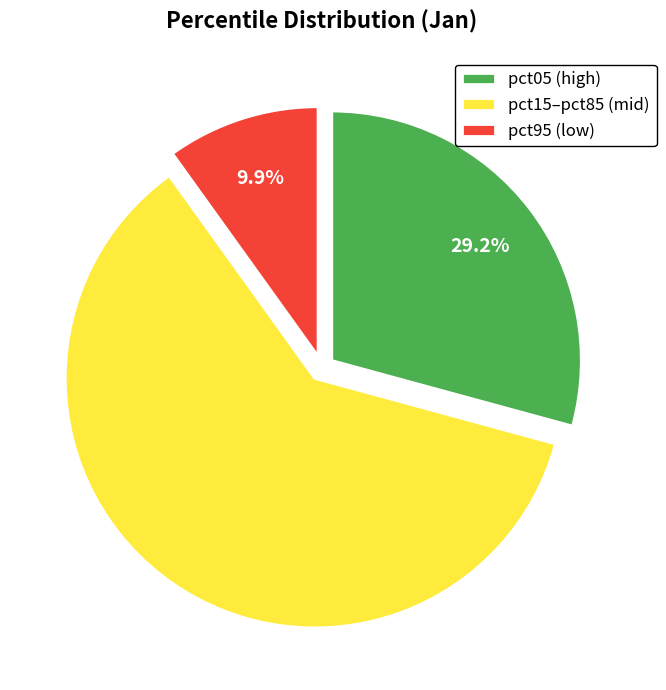

Does pct05 (high) represent more than half of the total?

No